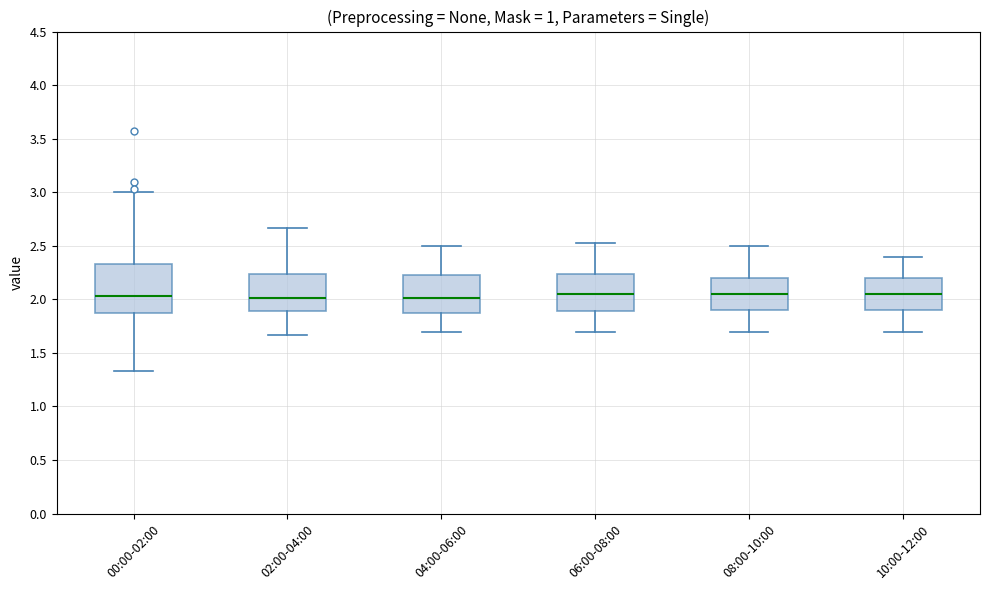

Reading left to right, transcribe this box plot: for each box, give where its median line is, the range the box spans, and where its two whiskers end, as read against the y-axis. The values are not printed on the chart, so give them approximately, as read against the axis.

00:00-02:00: median 2.05, box 1.85 to 2.35, whiskers 1.35 to 3.00
02:00-04:00: median 2.00, box 1.90 to 2.25, whiskers 1.65 to 2.65
04:00-06:00: median 2.00, box 1.85 to 2.25, whiskers 1.70 to 2.50
06:00-08:00: median 2.05, box 1.90 to 2.25, whiskers 1.70 to 2.55
08:00-10:00: median 2.05, box 1.90 to 2.20, whiskers 1.70 to 2.50
10:00-12:00: median 2.05, box 1.90 to 2.20, whiskers 1.70 to 2.40